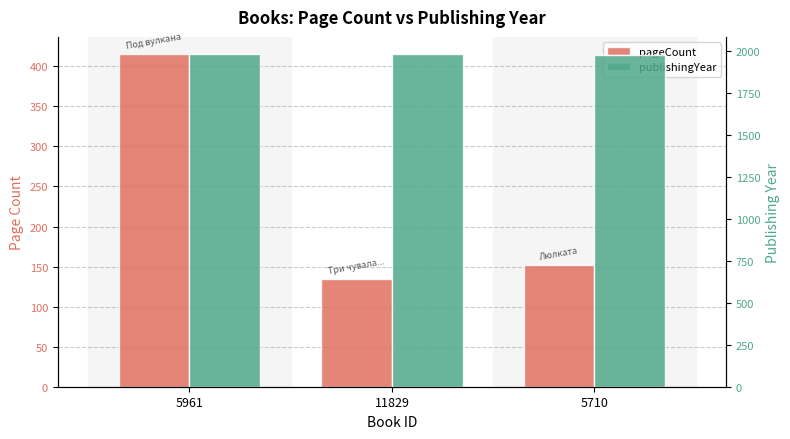

Is it true that pageCount equals 416 at 5961?

True